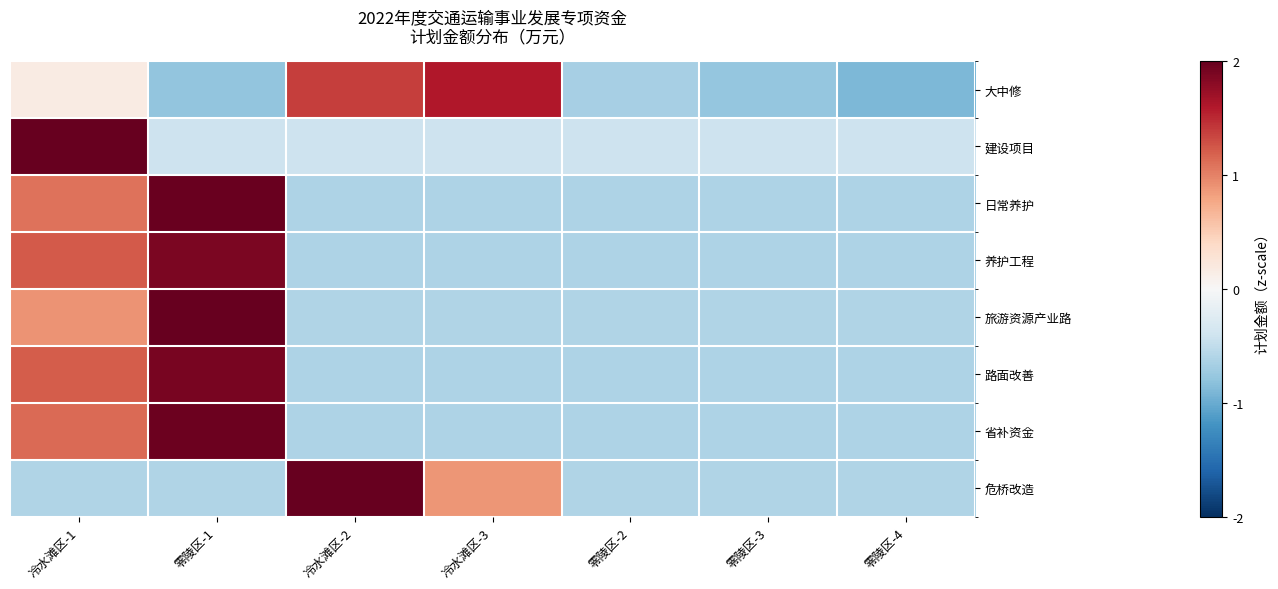

Which series has the largest total across all categories?

日常养护